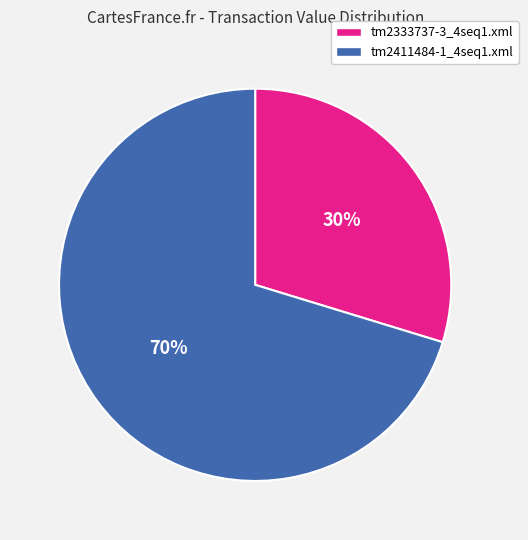

Is the sum of tm2333737-3_4seq1.xml and tm2411484-1_4seq1.xml greater than half?

Yes